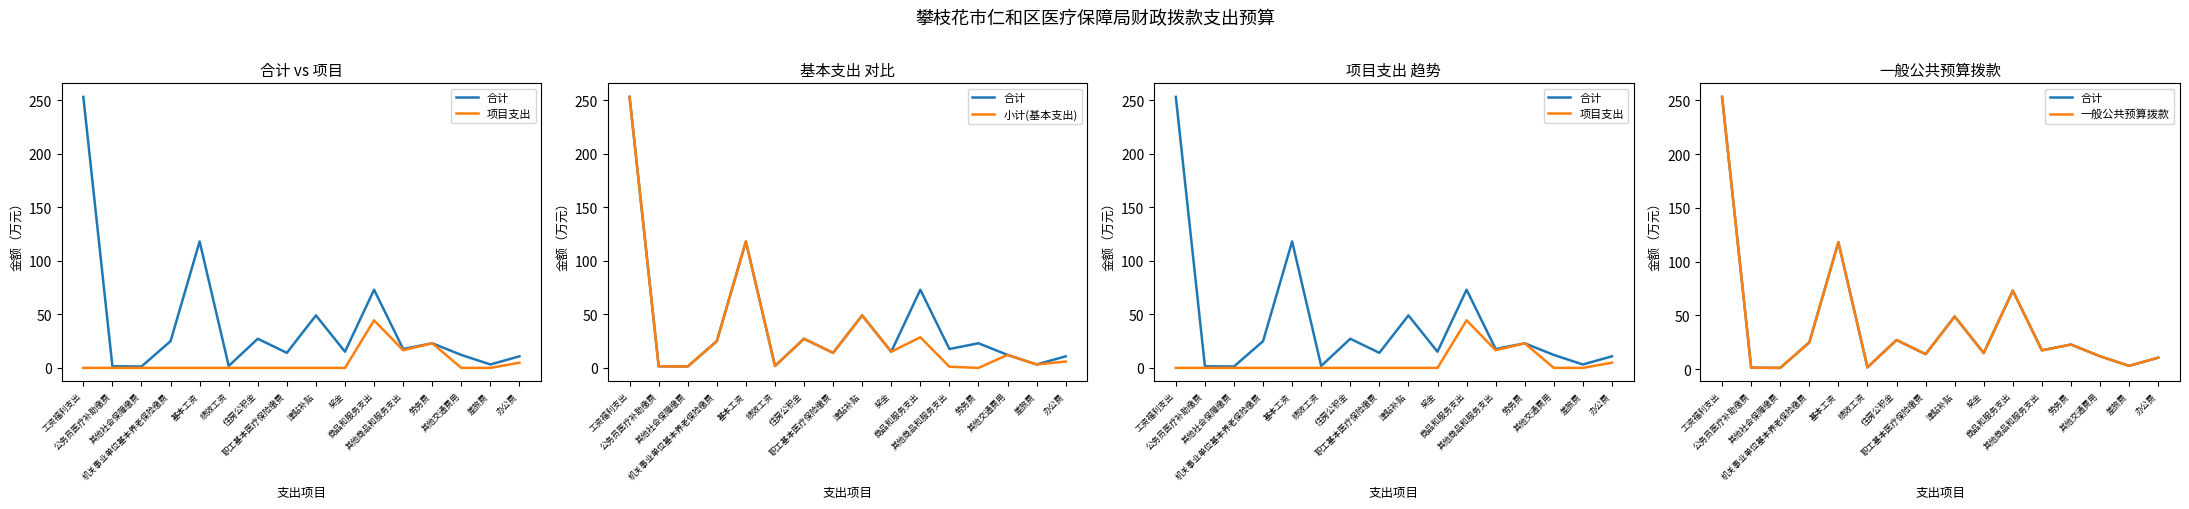

What is the total value across all series at 其他社会保障缴费?

3.9